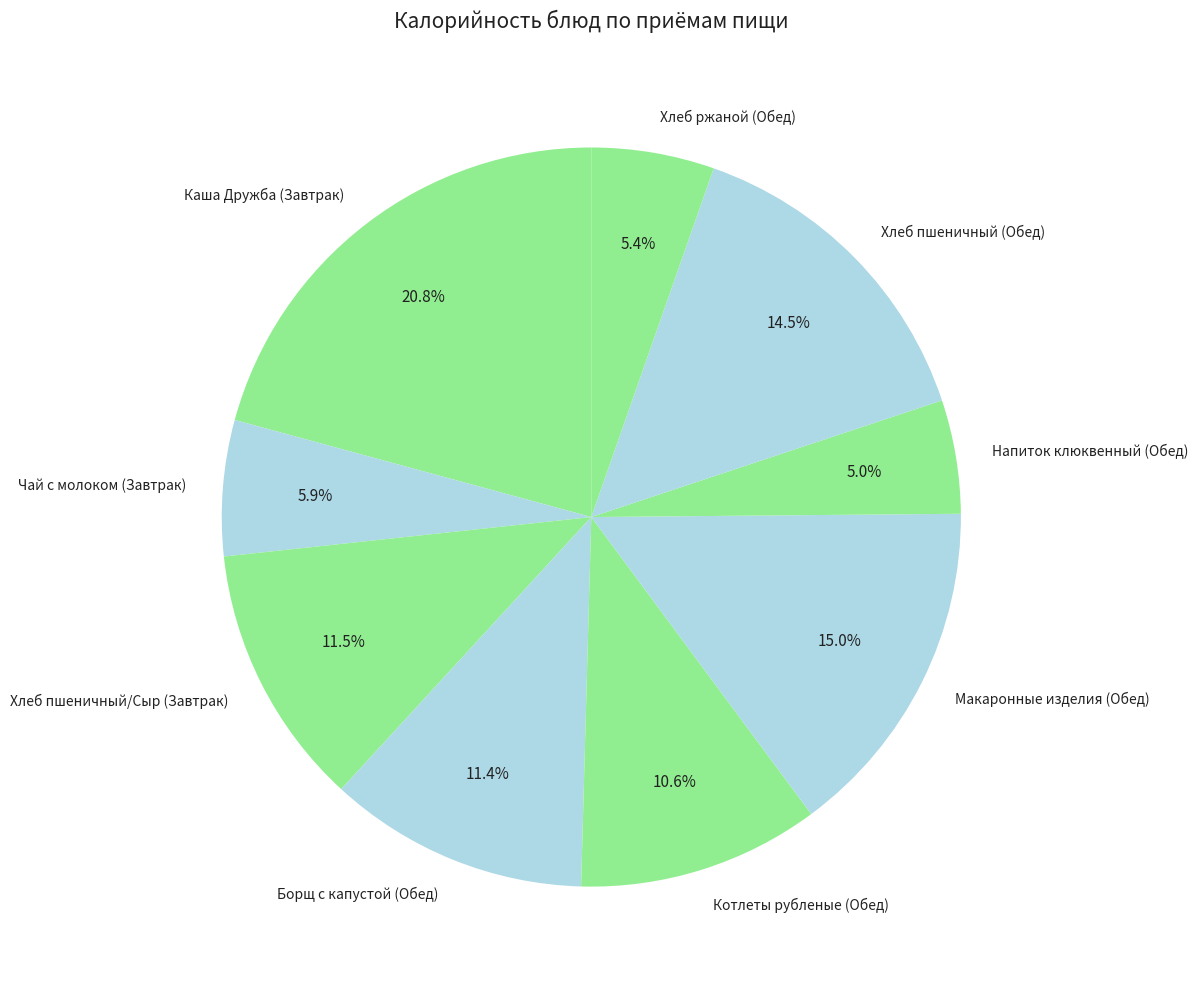

To the nearest percent, what percentage of the pie is Хлеб ржаной (Обед)?

5%